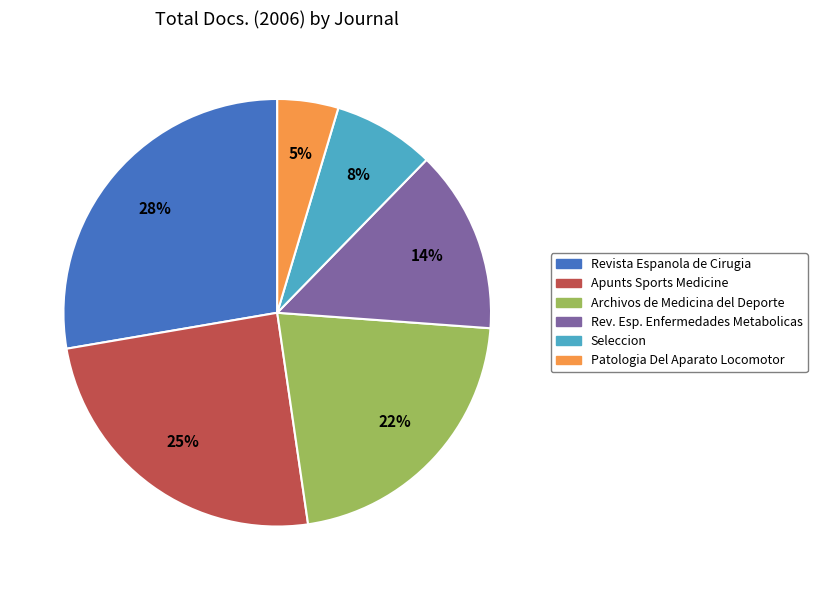

To the nearest percent, what is the average slice percentage?

17%